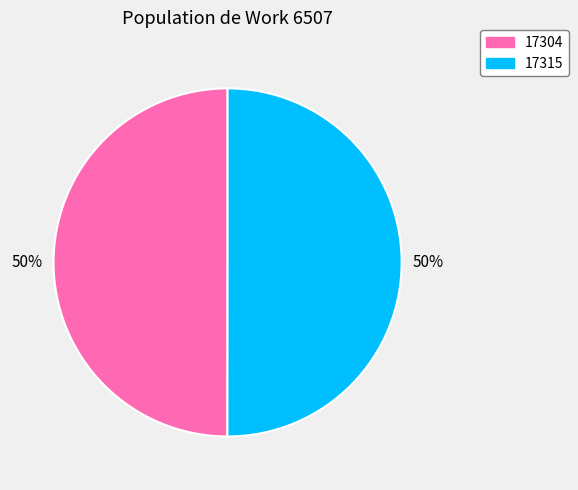

To the nearest percent, what percentage of the pie is 17304?

50%